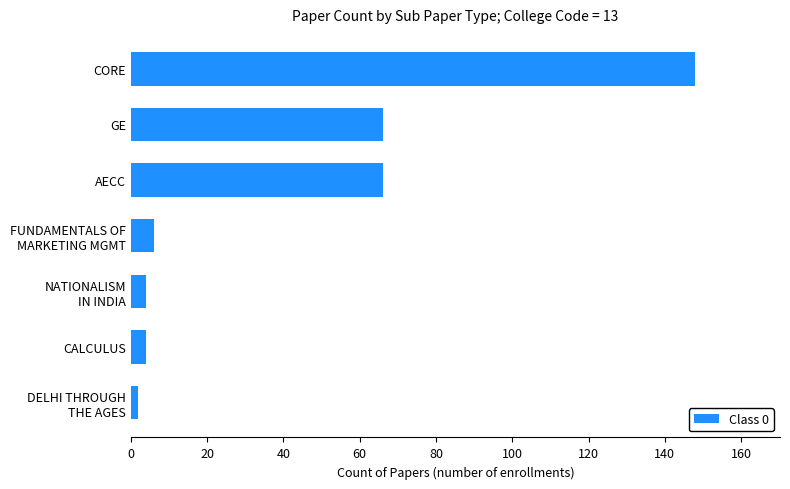

Which has a higher value, CORE or CALCULUS?

CORE